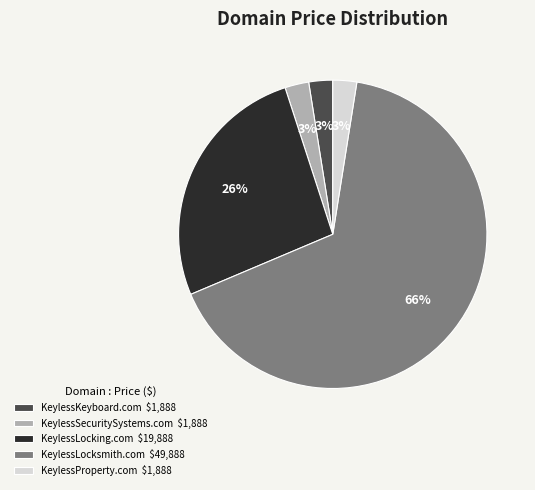

Between KeylessLocksmith.com and KeylessProperty.com, which is larger?

KeylessLocksmith.com